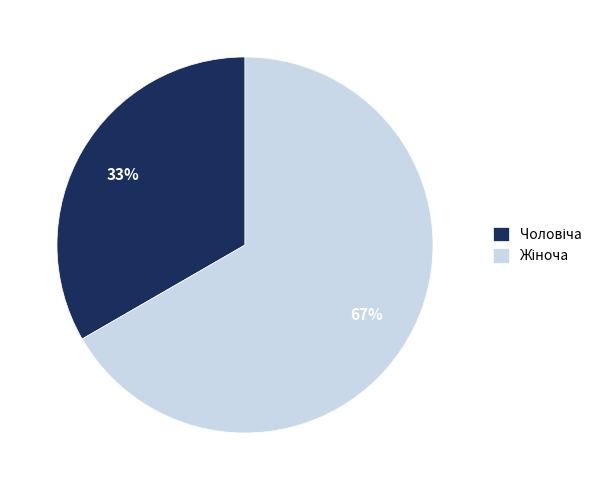

Is there any slice that represents more than half of the pie?

Yes